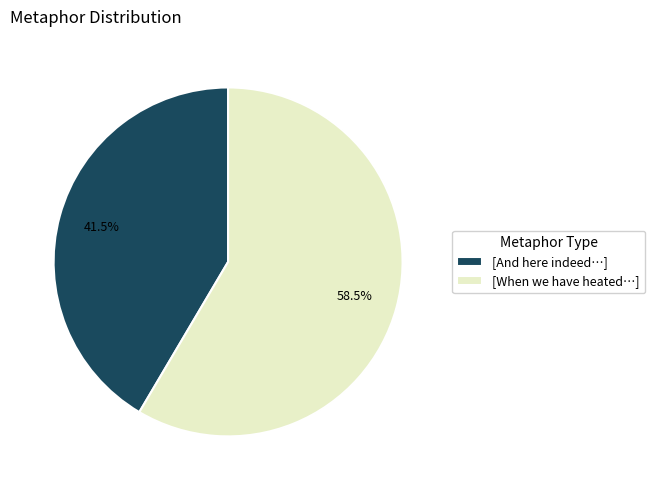

Rank the categories by value from highest to lowest.

[When we have heated…], [And here indeed…]